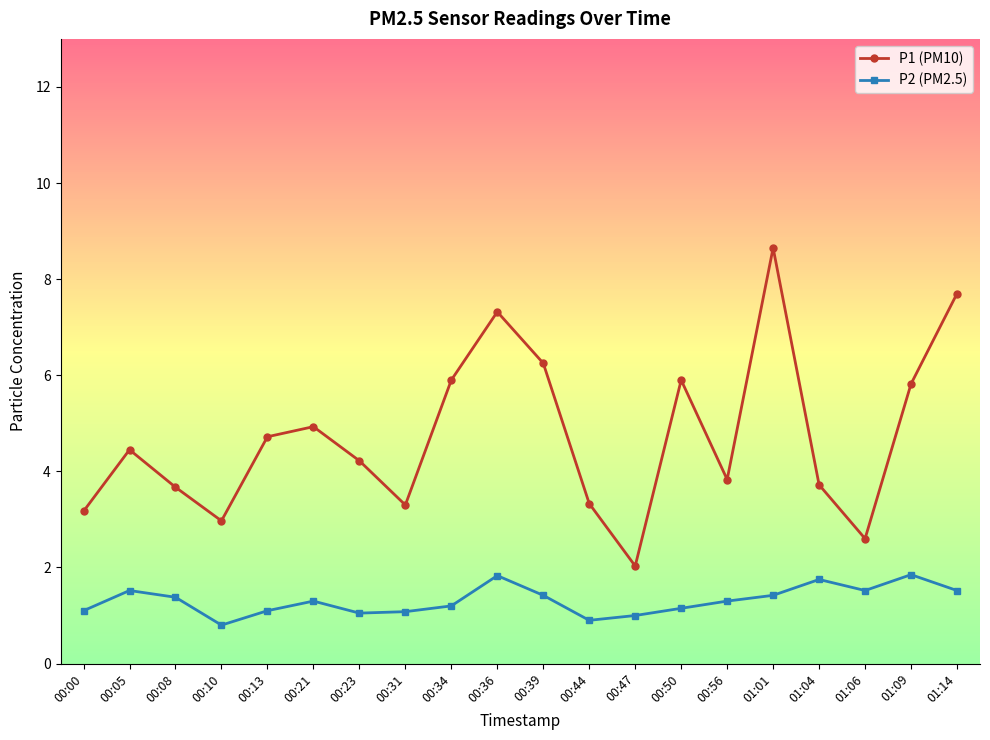

True or false: P2 (PM2.5) and P1 (PM10) cross at least once.

False